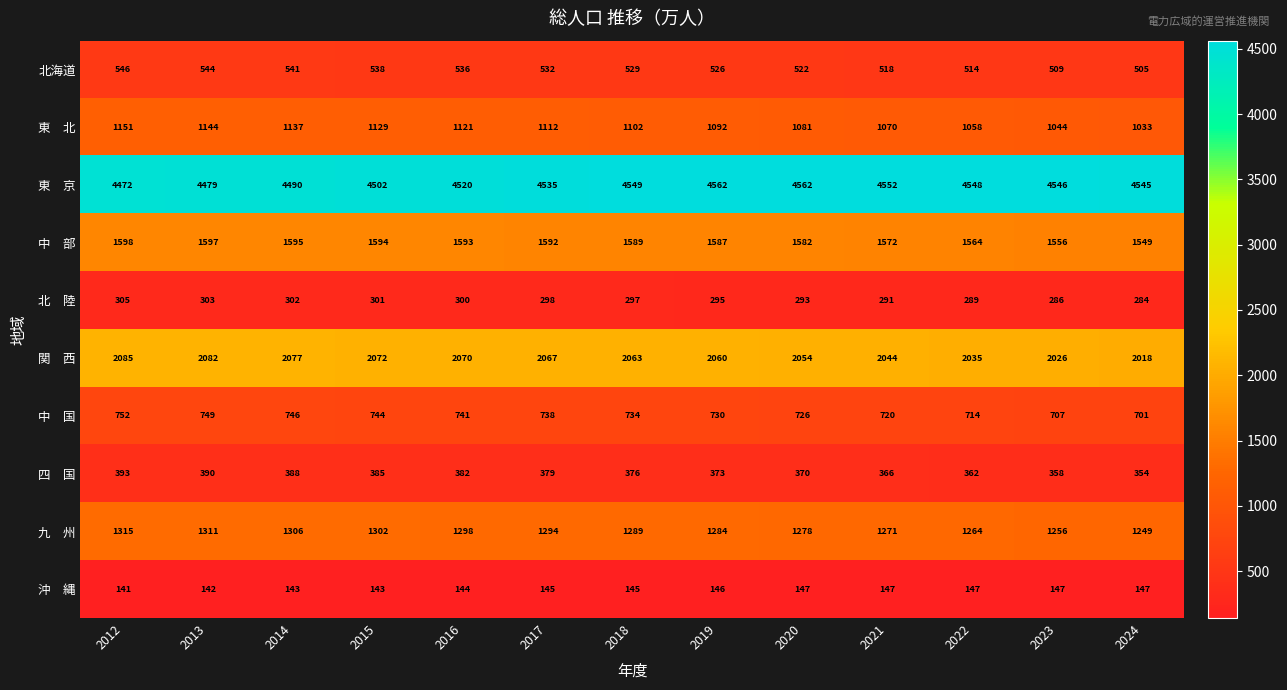

What is the minimum value shown in the chart?

141